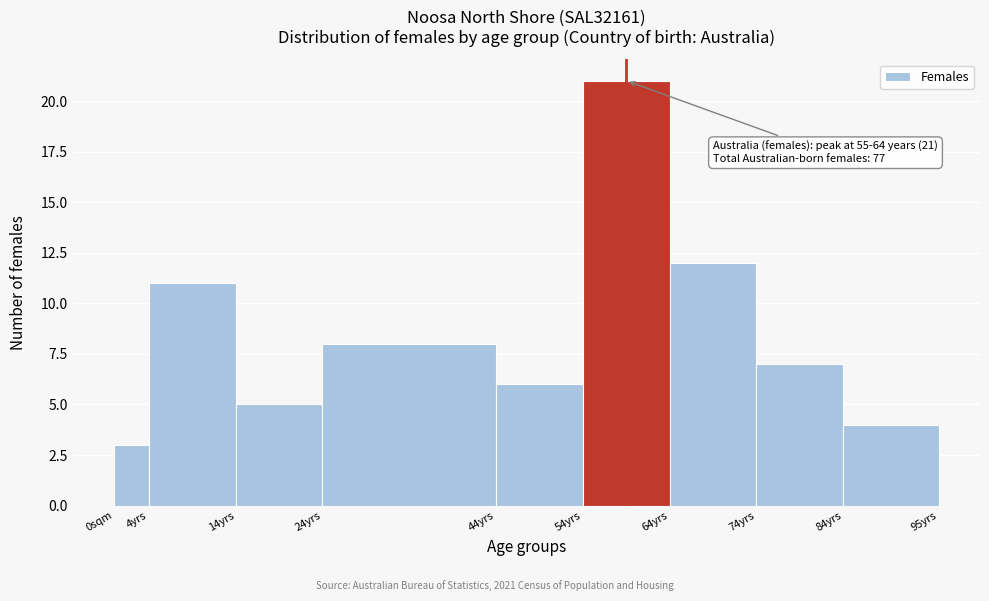

Reading right to left, transcribe all the data shown in this chart.

4	7	12	21	6	8	5	11	3